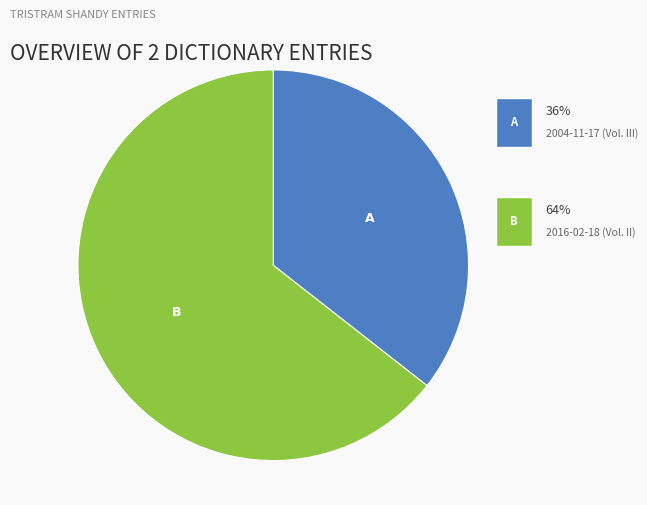

Is there any slice that represents more than half of the pie?

Yes